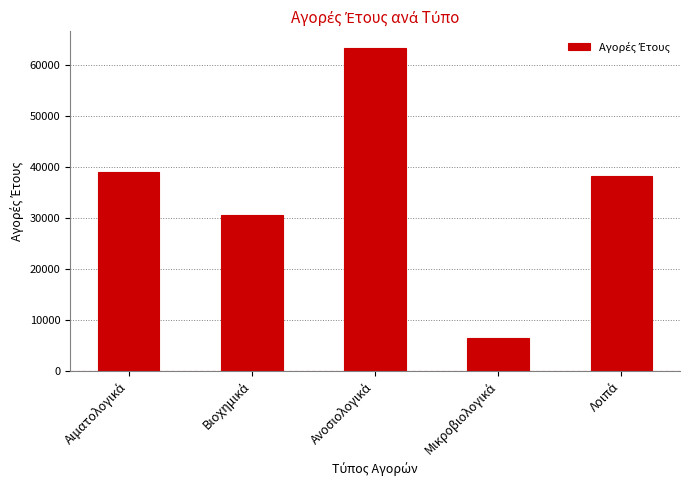

What is the value of the 3rd bar from the left?

63426.5